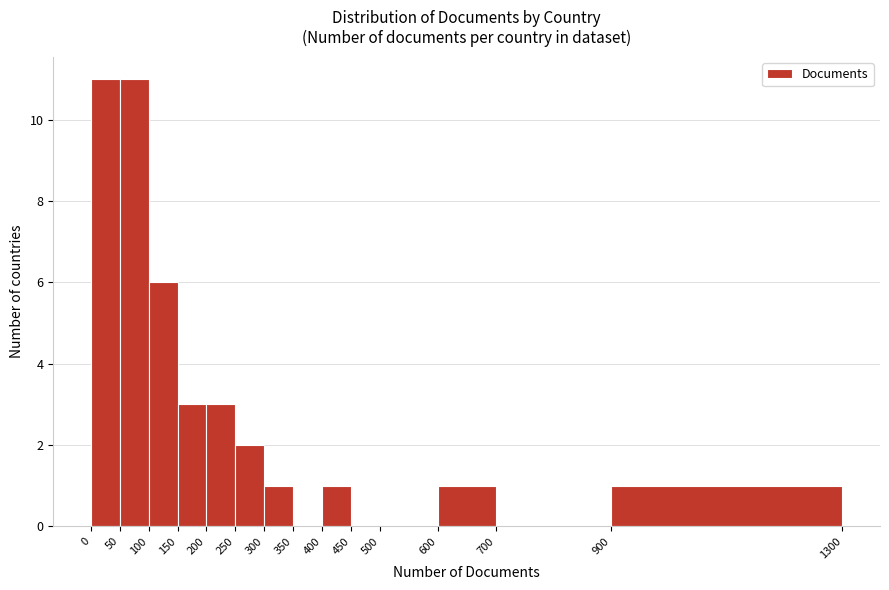

Reading left to right, transcribe this chart: for each bar, give the range it covers on the x-axis and its height. The values are not printed on the chart, so give them approximately, as read against the axis.

0 to 50: 11
50 to 100: 11
100 to 150: 6
150 to 200: 3
200 to 250: 3
250 to 300: 2
300 to 350: 1
350 to 400: 0
400 to 450: 1
450 to 500: 0
500 to 600: 0
600 to 700: 1
700 to 900: 0
900 to 1300: 1